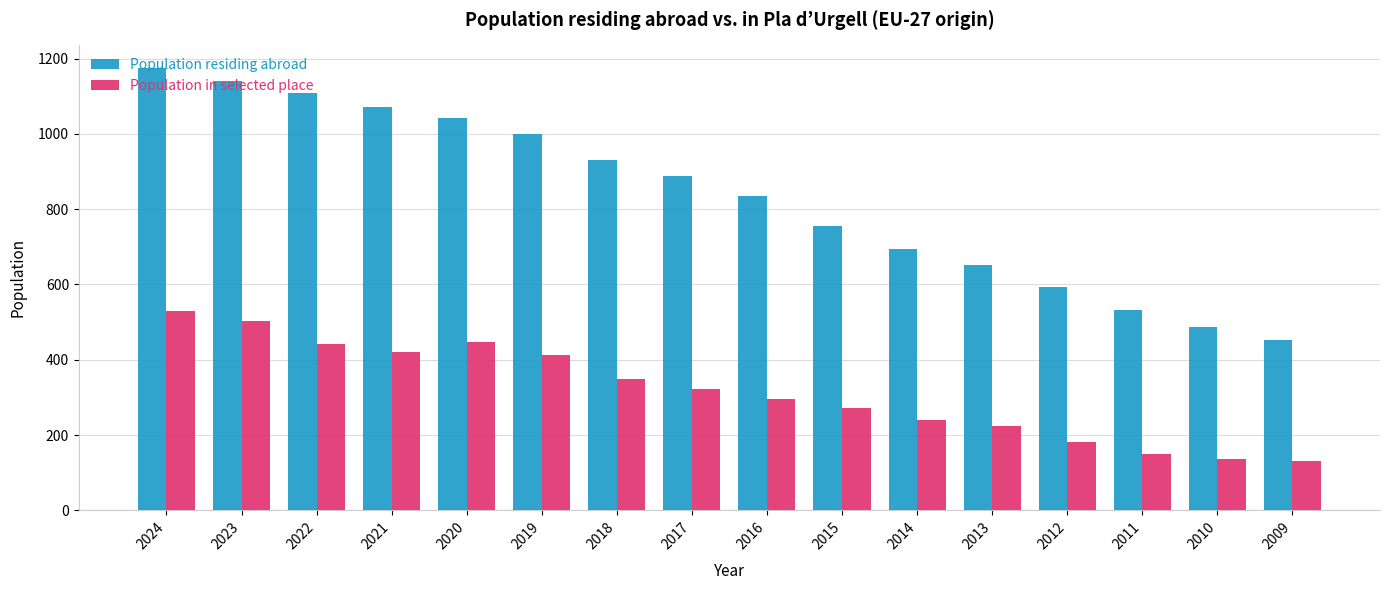

Rank the series by their average value, from highest to lowest.

Population residing abroad, Population in selected place